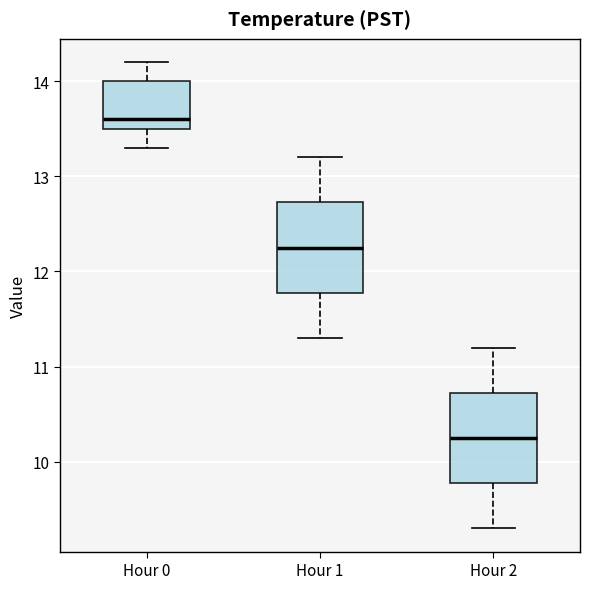

Reading left to right, read every box against the y-axis: the position of its median line, the range the box covers, and the ends of its whiskers. The values are not printed on the chart, so give them approximately, as read against the axis.

Hour 0: median 13.6, box 13.5 to 14.0, whiskers 13.3 to 14.2
Hour 1: median 12.3, box 11.8 to 12.7, whiskers 11.3 to 13.2
Hour 2: median 10.3, box 9.8 to 10.7, whiskers 9.3 to 11.2